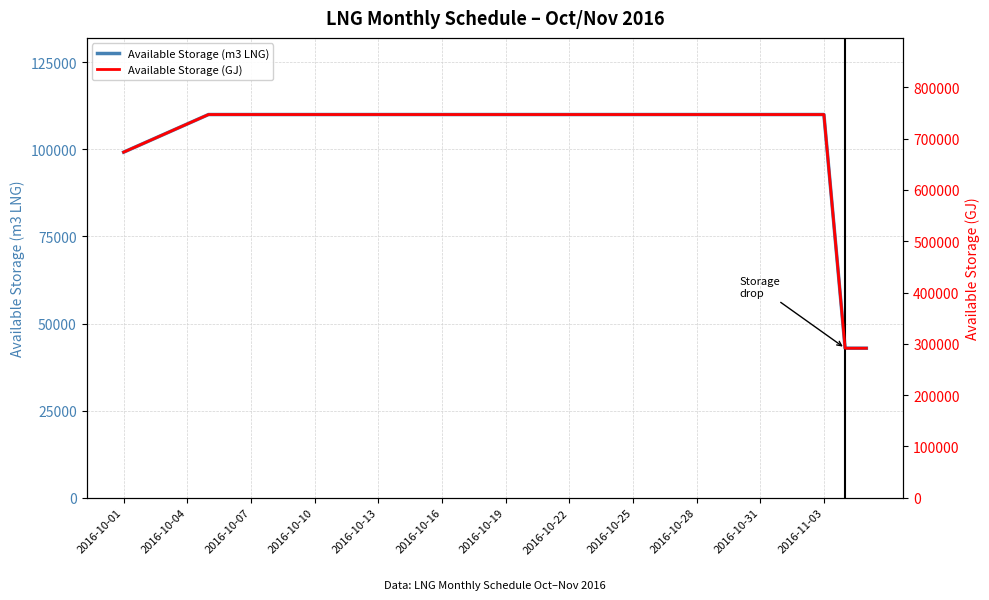

Is it true that Available Storage (m3 LNG) equals 171318.6 at 26?

False